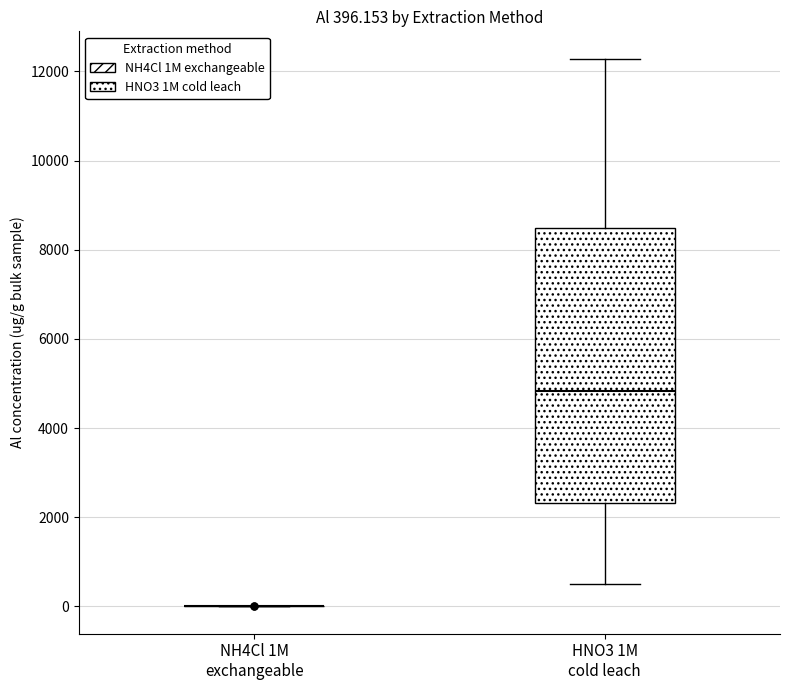

Which box is the tallest, from its lower edge to its upper edge?

HNO3 1M cold leach